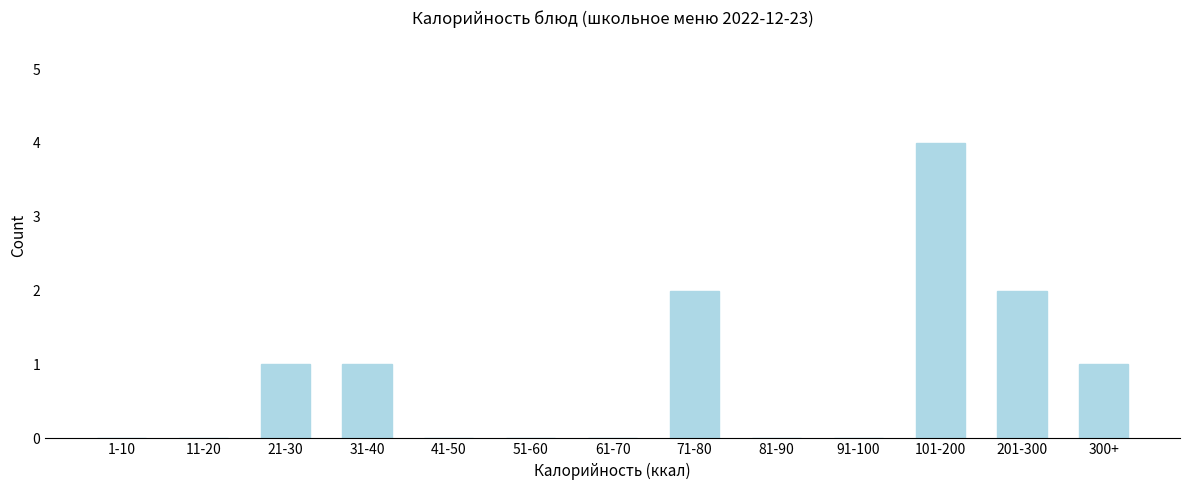

Reading left to right, list all the values displayed in this chart.

1-10=0	11-20=0	21-30=1	31-40=1	41-50=0	51-60=0	61-70=0	71-80=2	81-90=0	91-100=0	101-200=4	201-300=2	300+=1